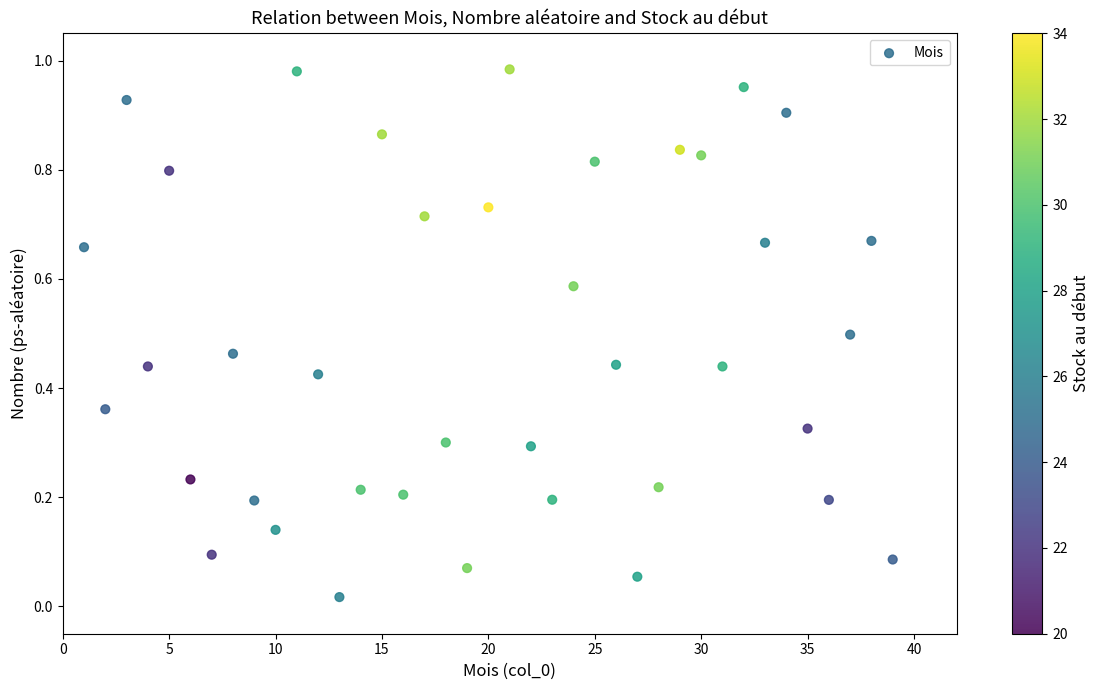

What is the range of X values (max minus min)?

38.0